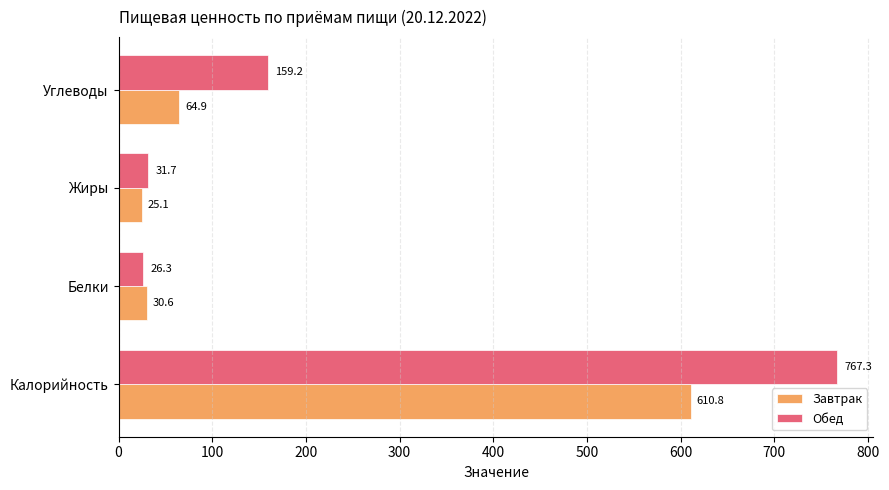

Is it true that Обед equals 221.6 at Углеводы?

False